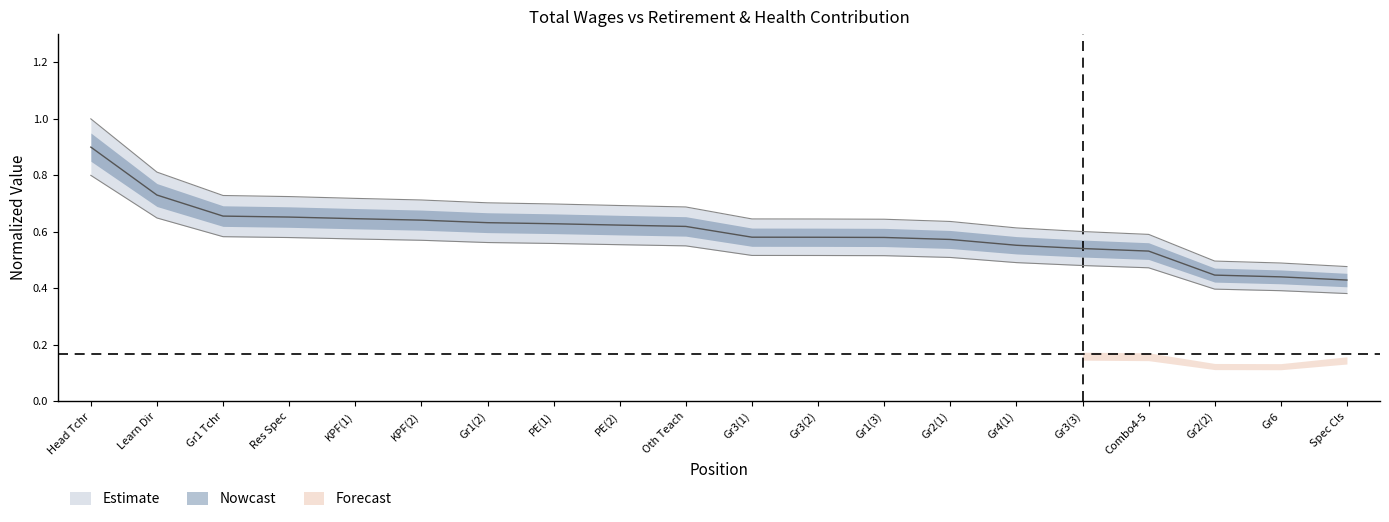

Rank the categories by value from highest to lowest.

Head Tchr, Learn Dir, Gr1 Tchr, Res Spec, KPF(1), KPF(2), Gr1(2), PE(1), PE(2), Oth Teach, Gr3(1), Gr3(2), Gr1(3), Gr2(1), Gr4(1), Gr3(3), Combo4-5, Gr2(2), Gr6, Spec Cls